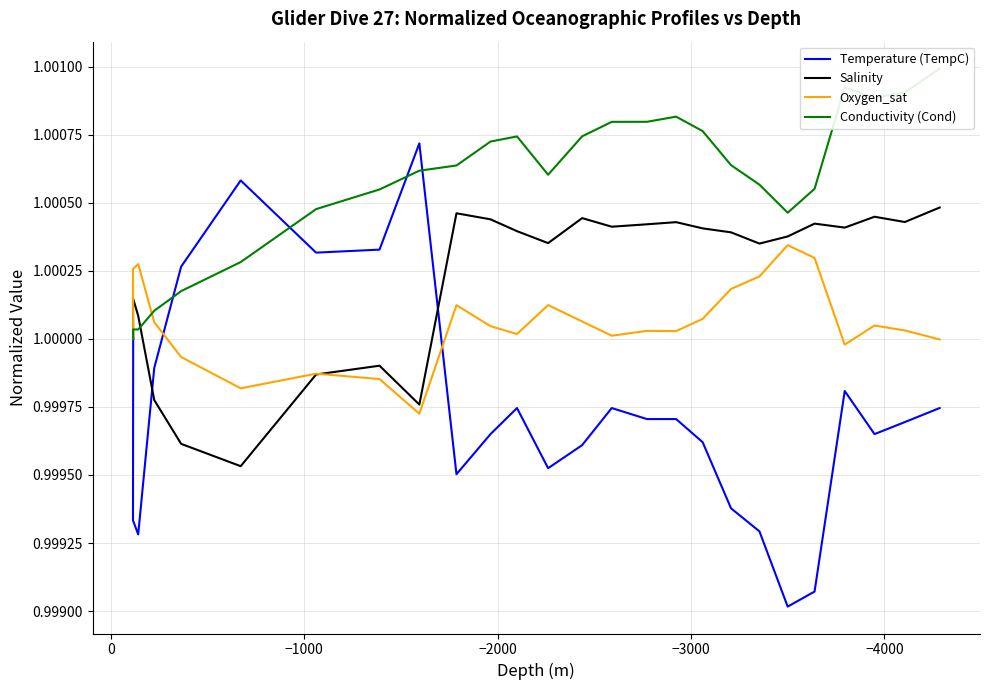

How many distinct data groups are displayed?

4